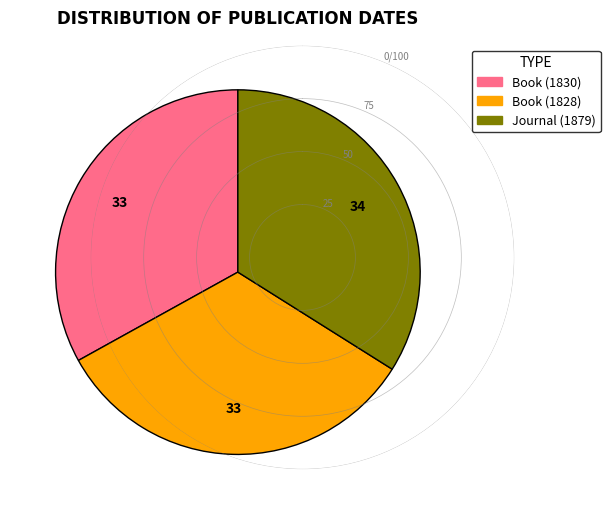

Does Book (1830) represent more than half of the total?

No